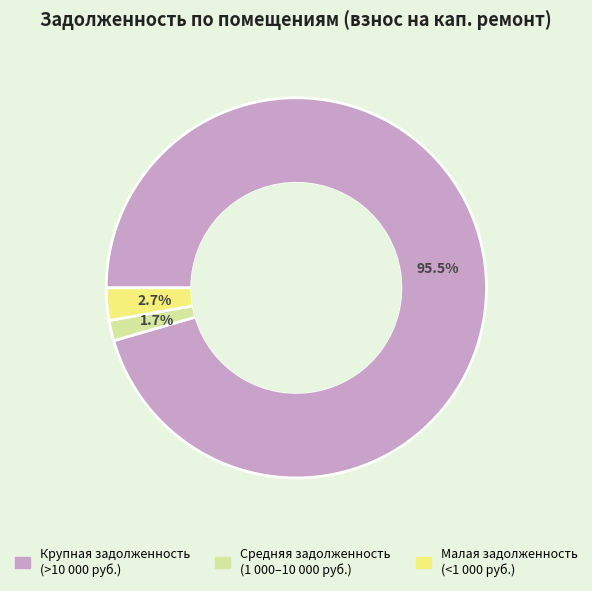

Is there a majority slice in this chart?

Yes